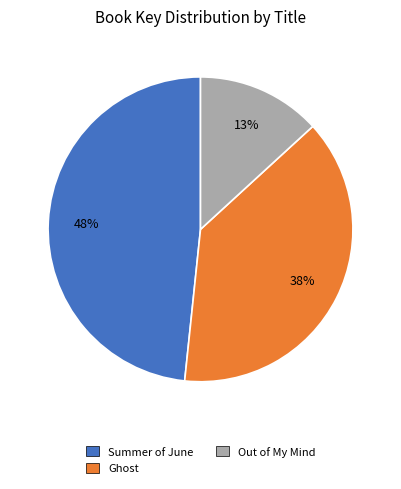

Rank the categories by value from highest to lowest.

Summer of June, Ghost, Out of My Mind